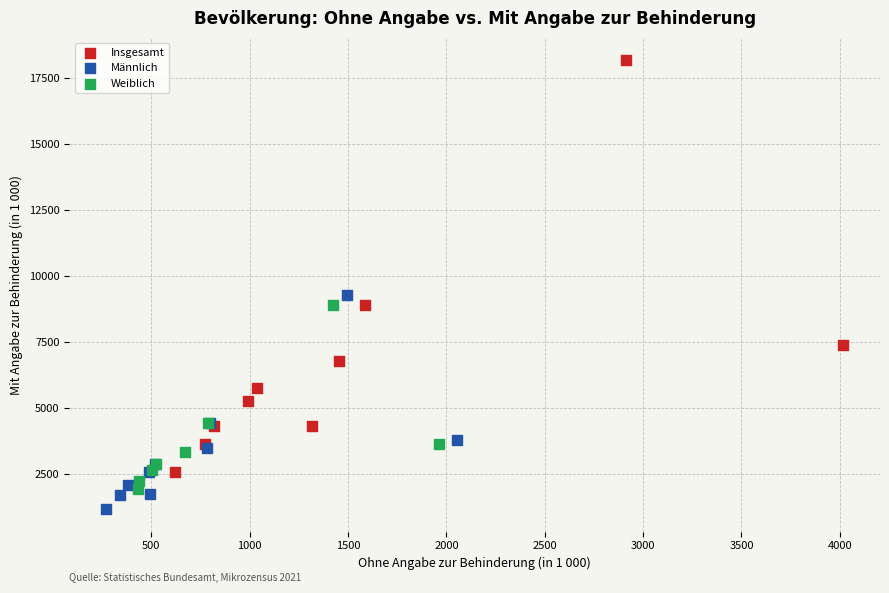

Which series has the widest spread of Y values?

Insgesamt